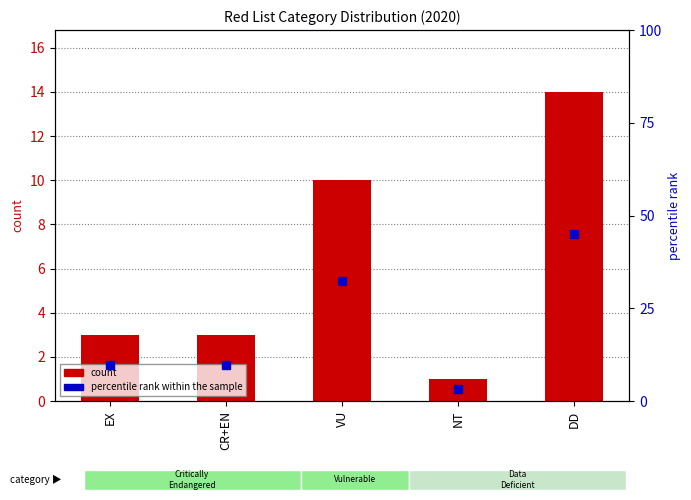

What is the approximate value of count at EX?

3.0